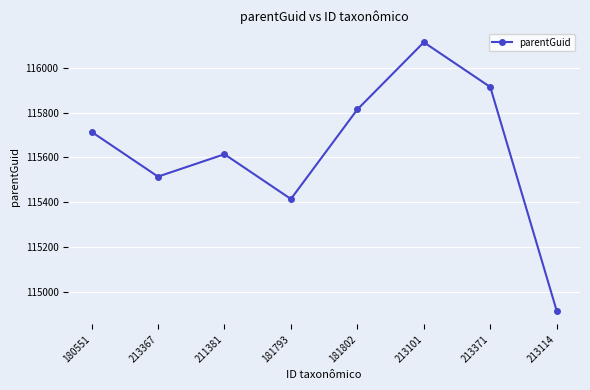

What is the approximate value at 180551, to the nearest 10?

115710